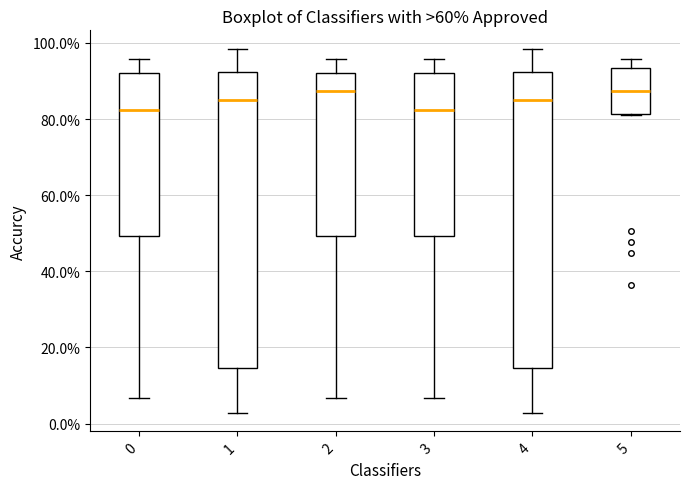

Where does the median line of the box at x = 5 sit on the y-axis? The values are not printed on the chart, so give them approximately, as read against the axis.

88